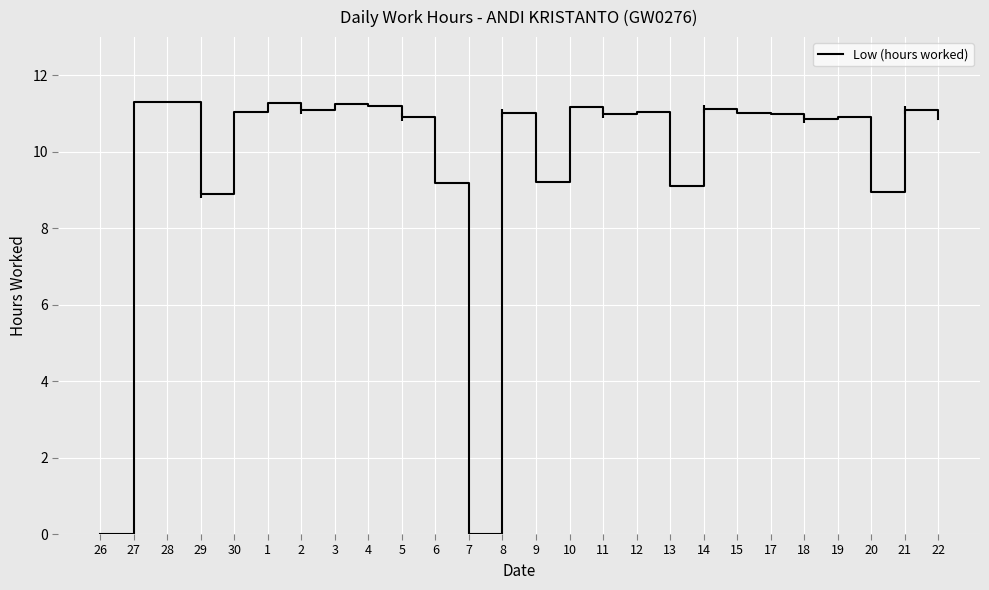

What is the average value?

9.8